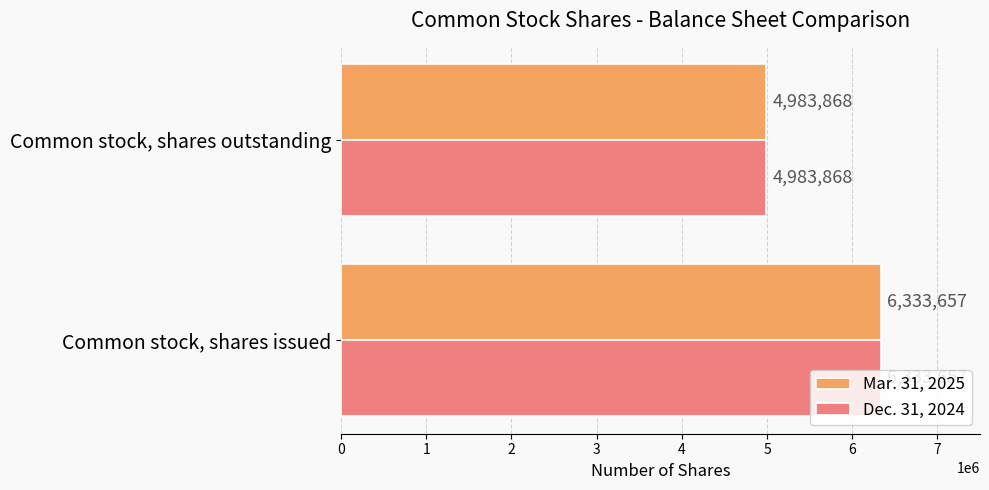

What is the sum of the Dec. 31, 2024 values at Common stock, shares issued and Common stock, shares outstanding?

11317525